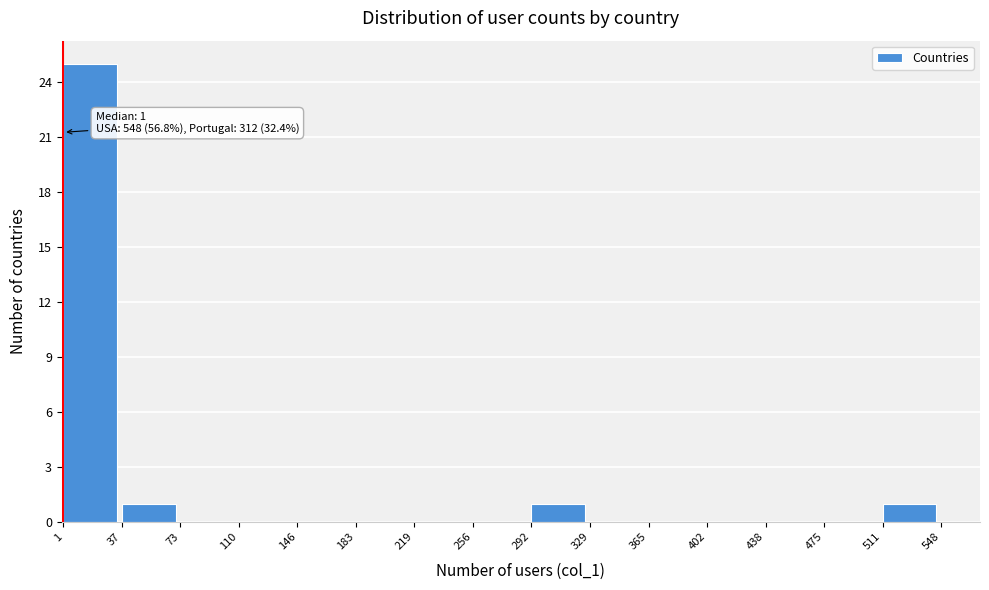

Over which range of the x-axis is the bar tallest?

1 to 37